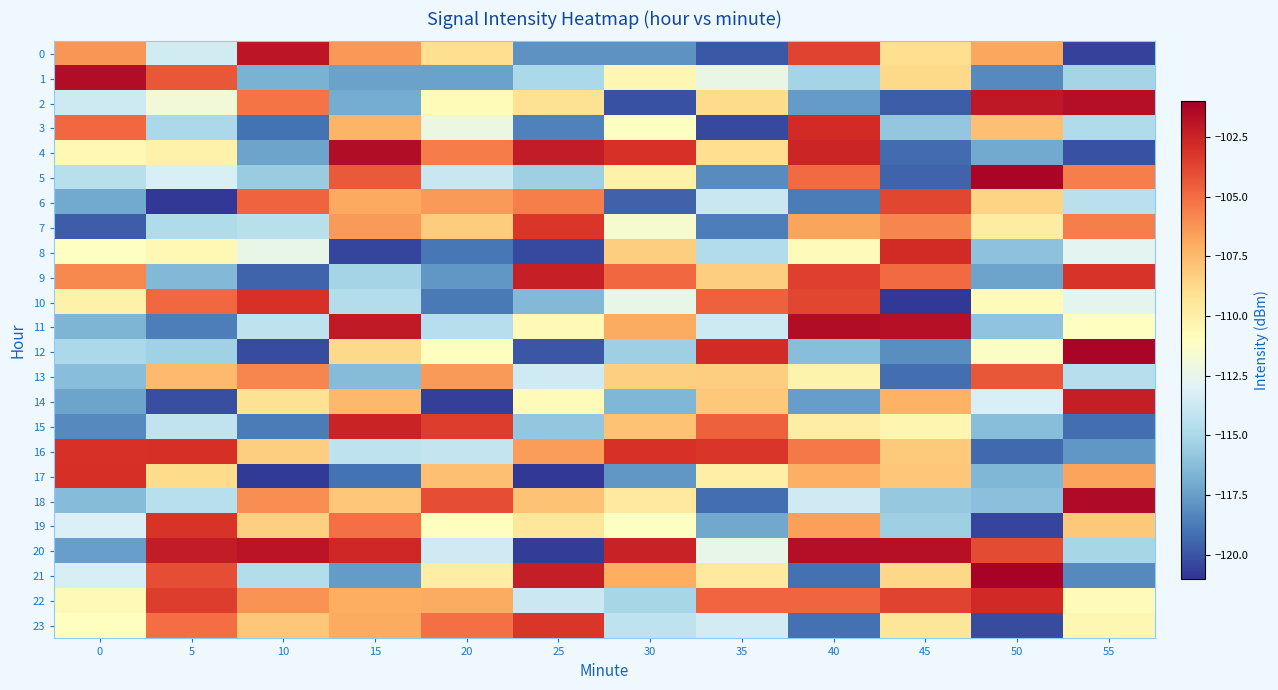

Which series has the largest range (max minus min)?

20